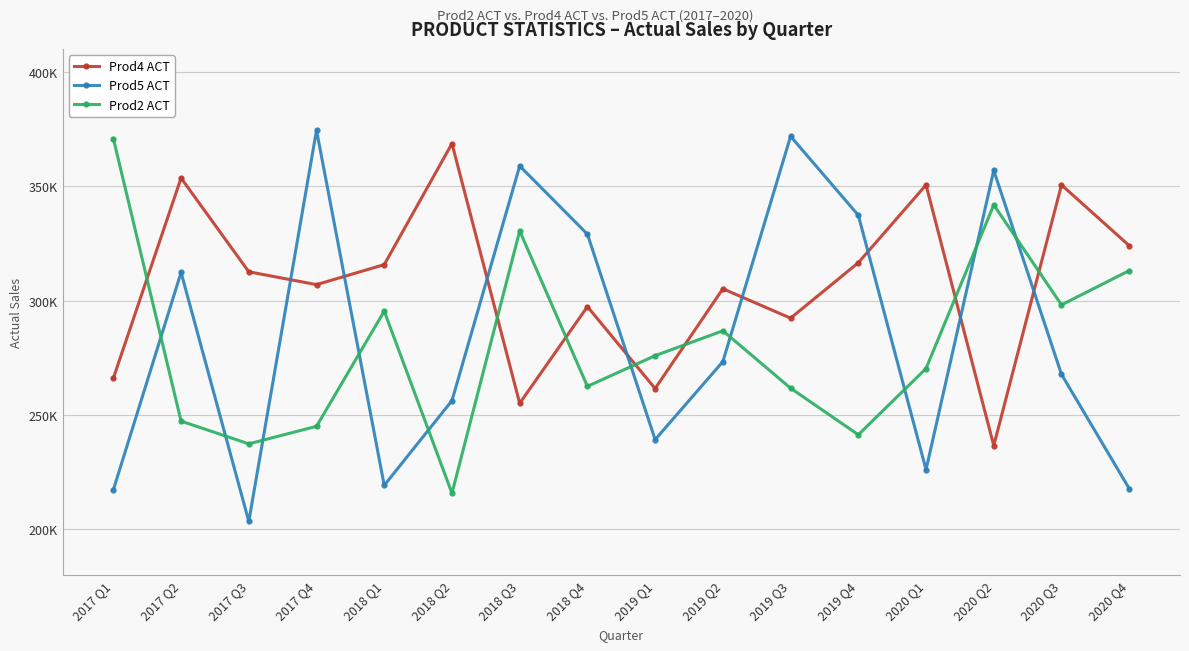

List the series in order of their overall mean, highest first.

Prod4 ACT, Prod5 ACT, Prod2 ACT